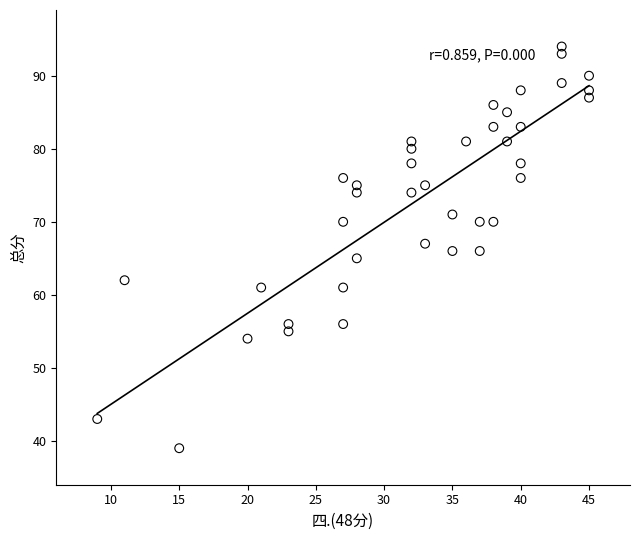

What is the range of X values (max minus min)?

36